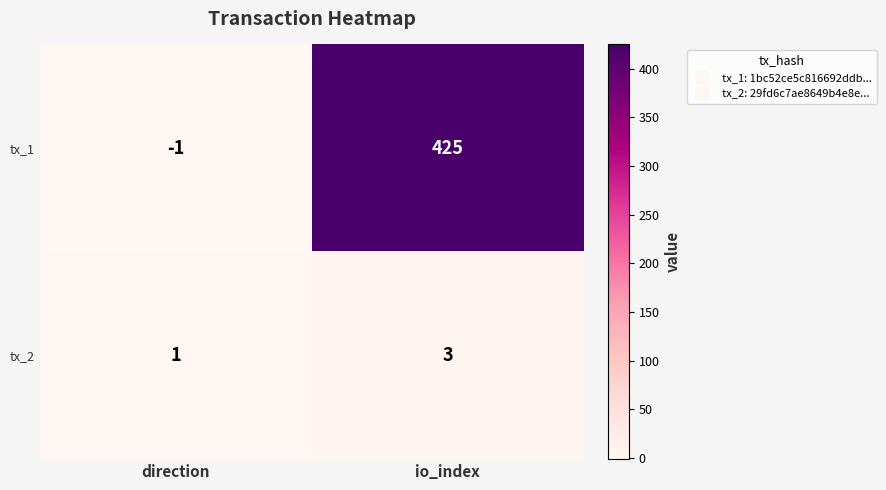

Which series has the largest range (max minus min)?

tx_1